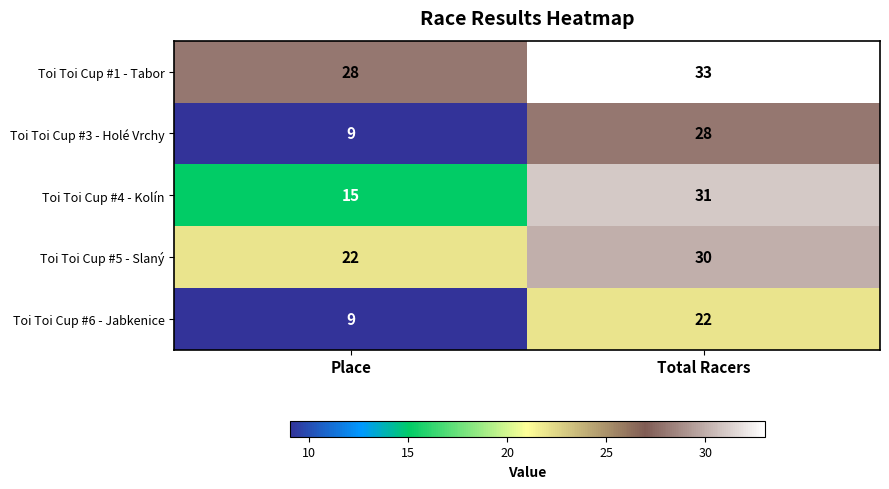

List the labels in order of Toi Toi Cup #5 - Slaný value, largest first.

Total Racers, Place